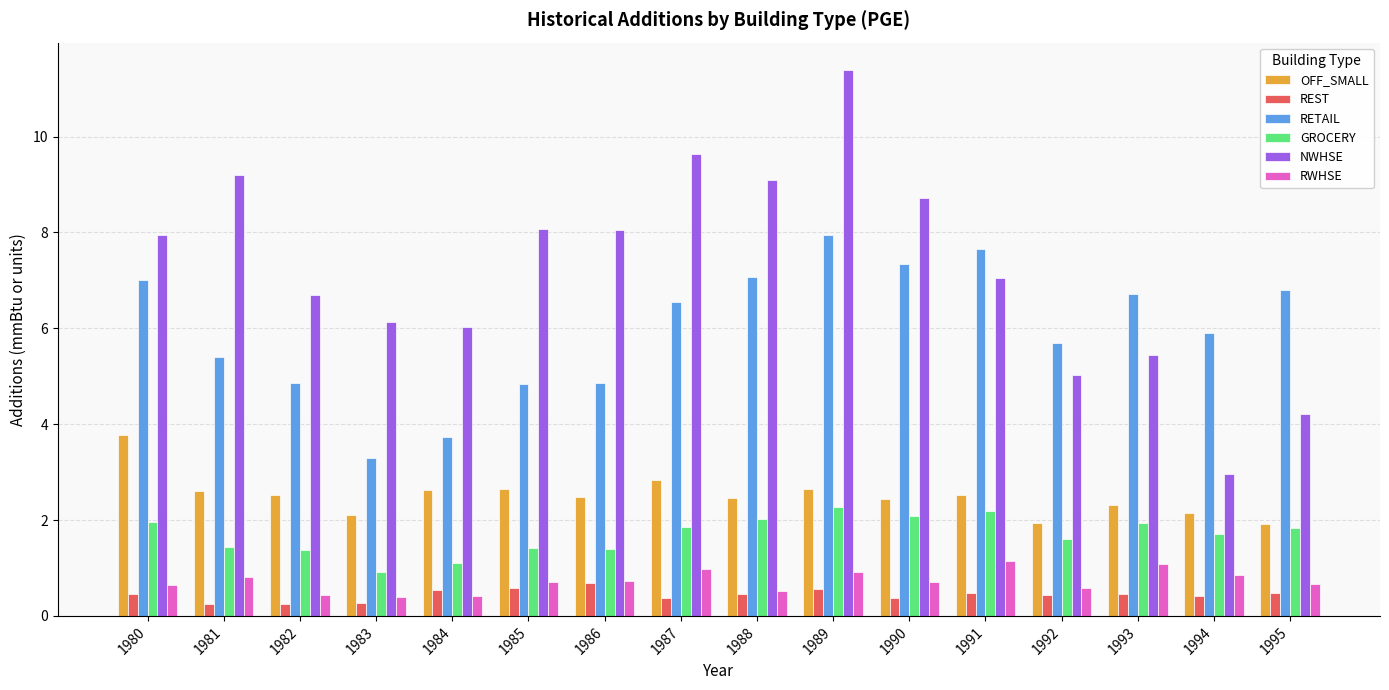

Is the value of RETAIL at 1993 greater than the value of OFF_SMALL at 1994?

Yes